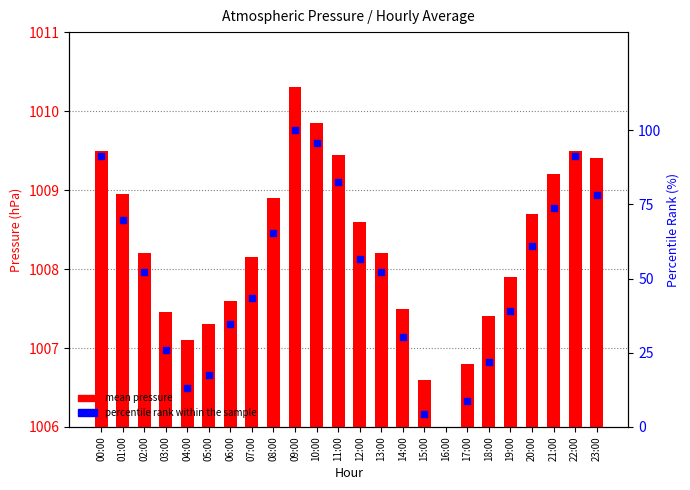

Is the value of percentile rank within the sample at 09:00 greater than the value of mean pressure at 11:00?

No